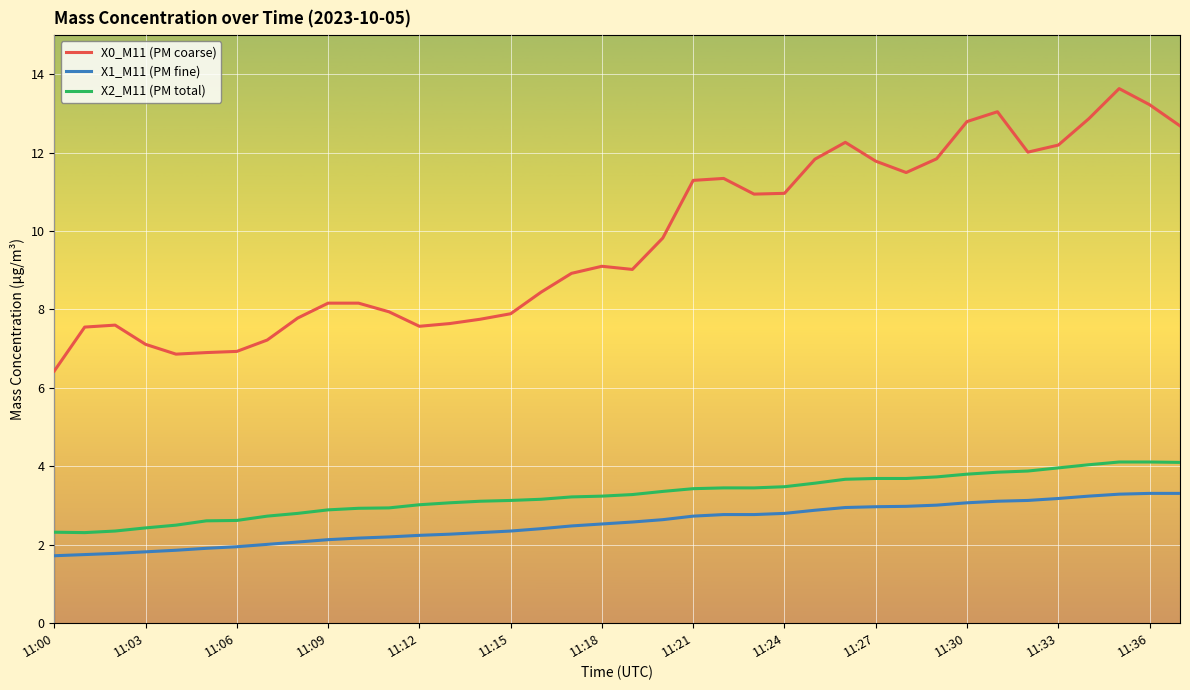

List the series in order of their peak value, lowest first.

X1_M11 (PM fine), X2_M11 (PM total), X0_M11 (PM coarse)